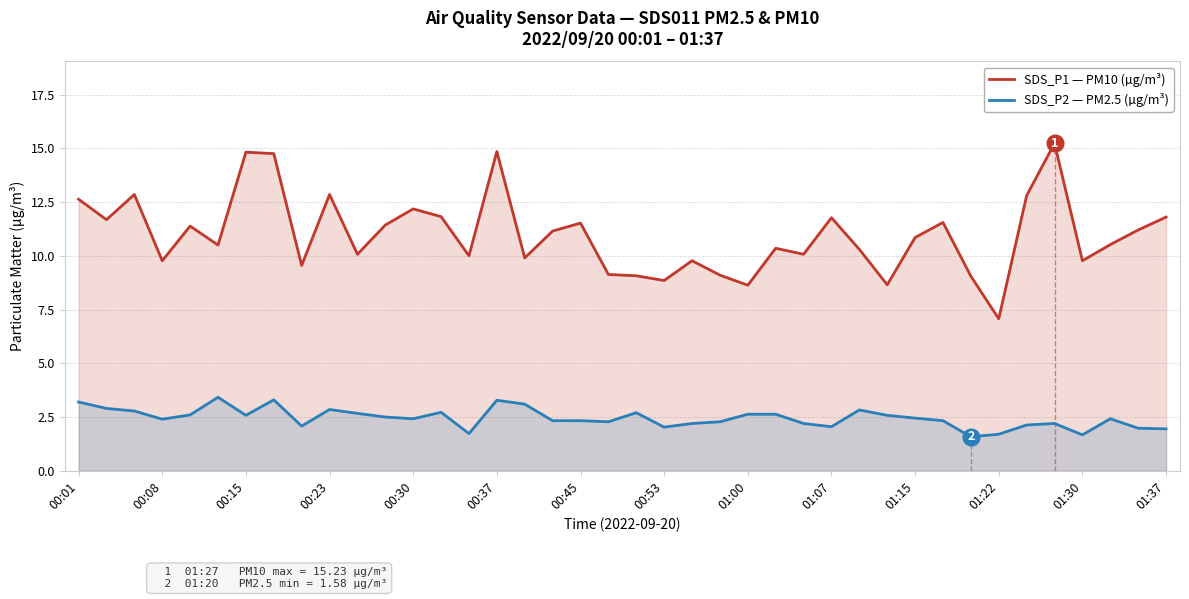

The value of SDS_P1 — PM10 (µg/m³) at 01:15 is 3.7. True or false?

False